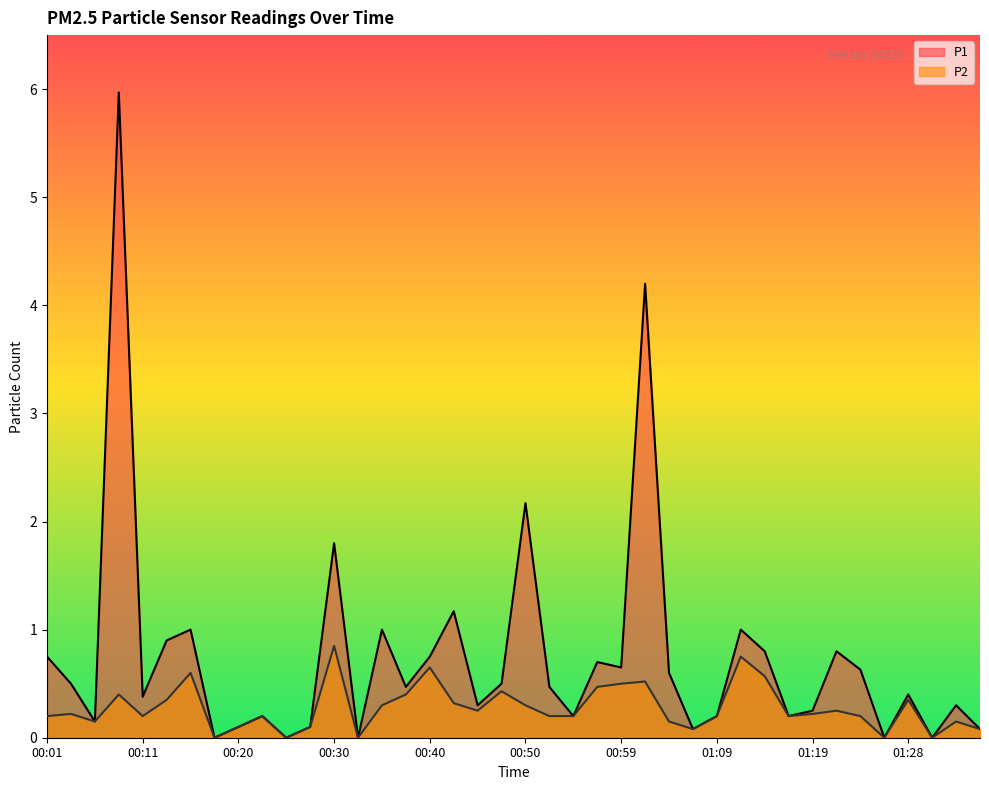

How many lines are shown in the chart?

2